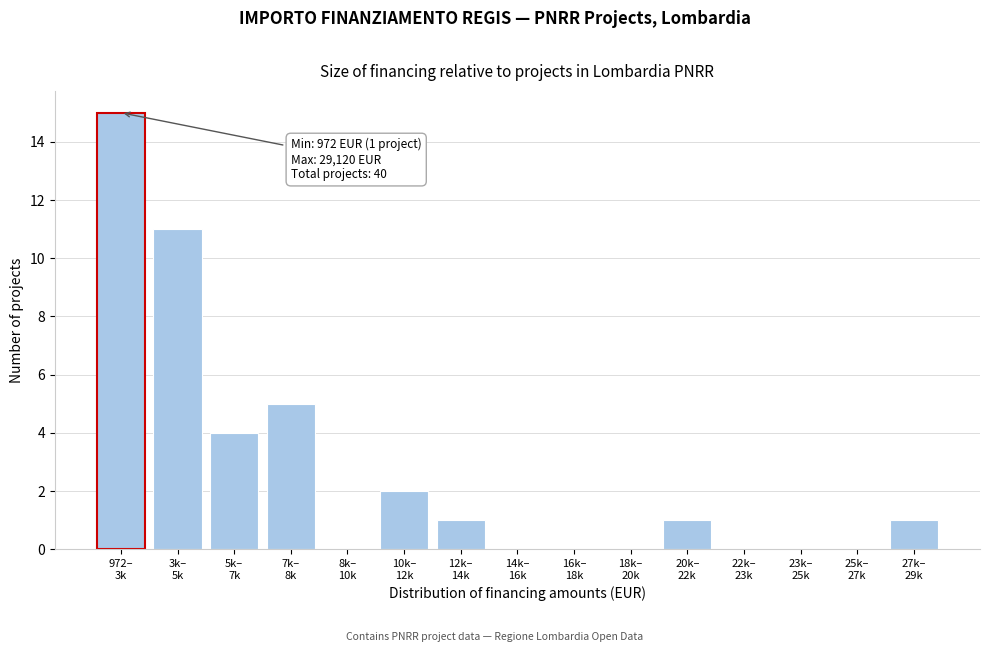

What is the greatest value displayed?

15